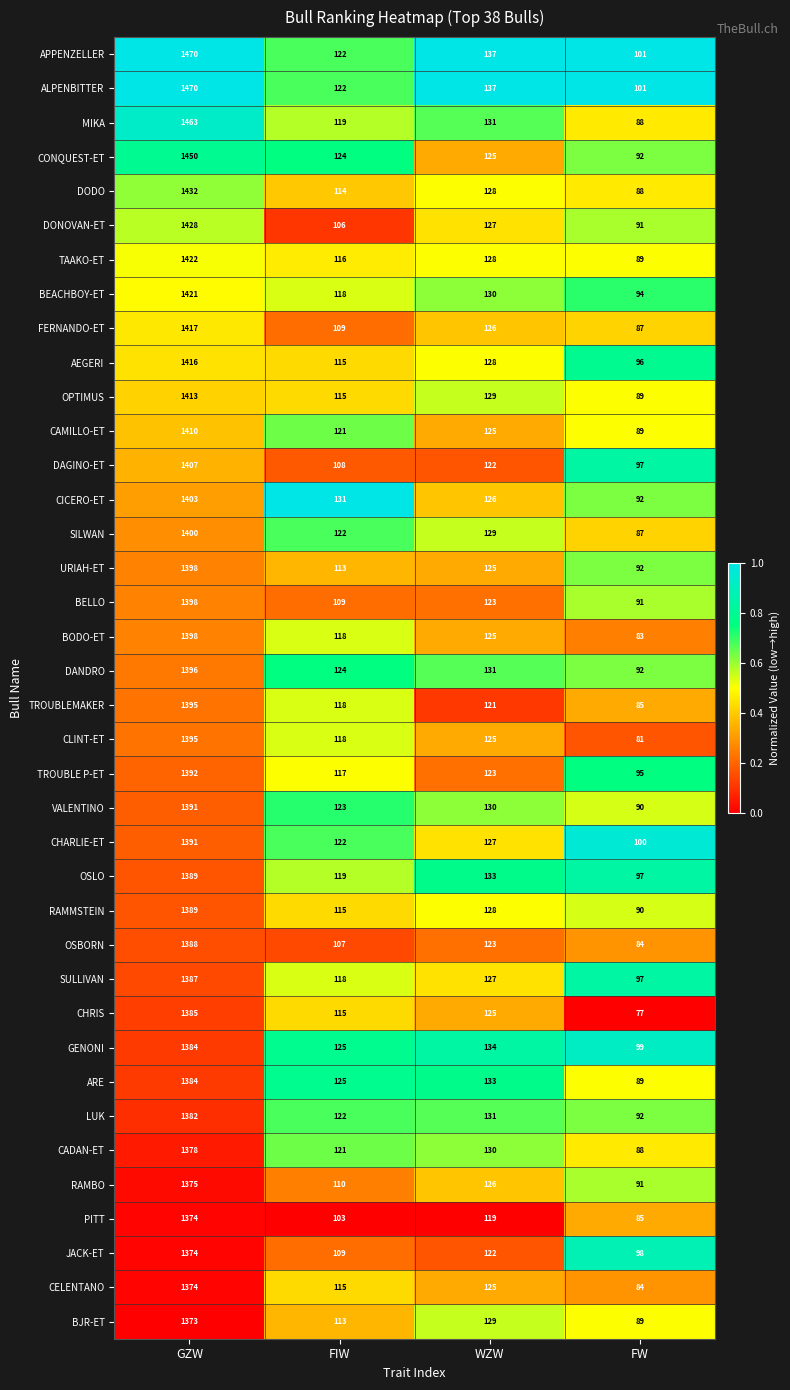

What is the maximum value shown in the chart?

1470